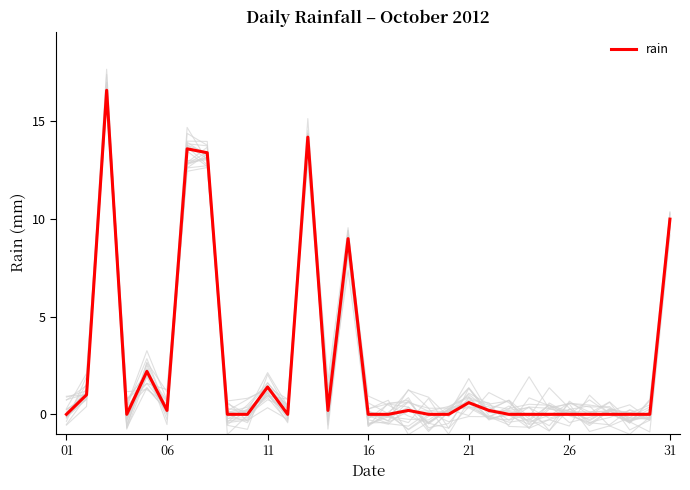

True or false: there are more than 2 points higher than both neighbors.

True